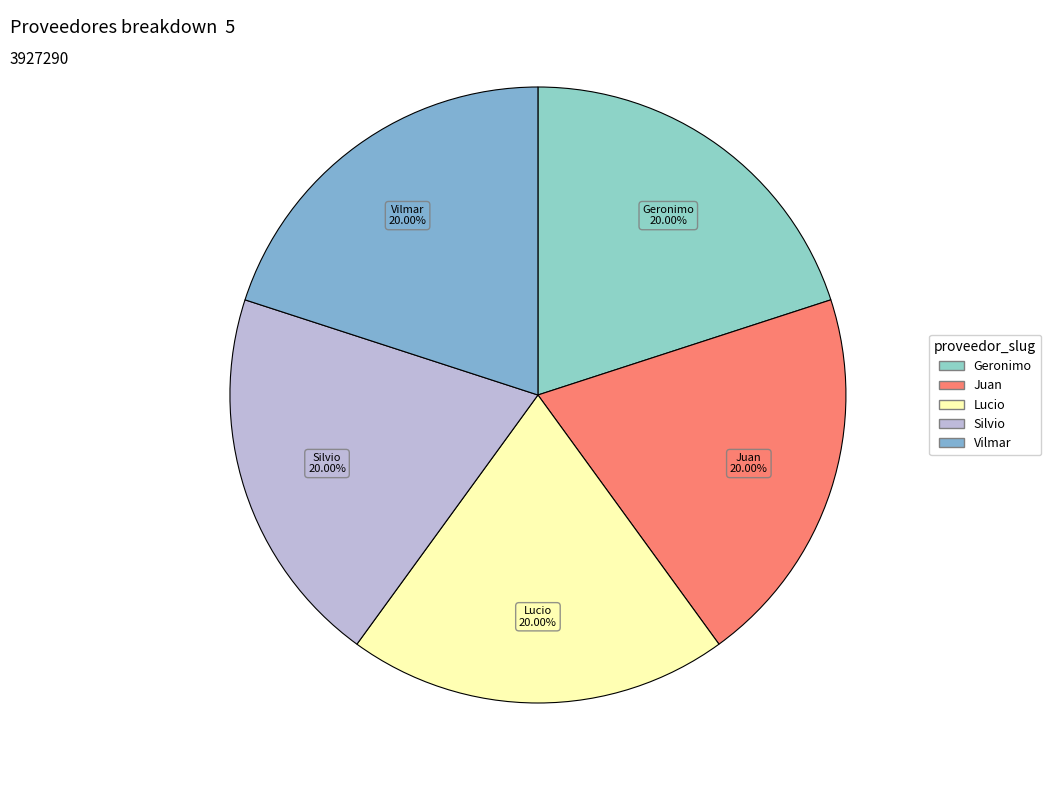

Is there any slice that represents more than half of the pie?

No